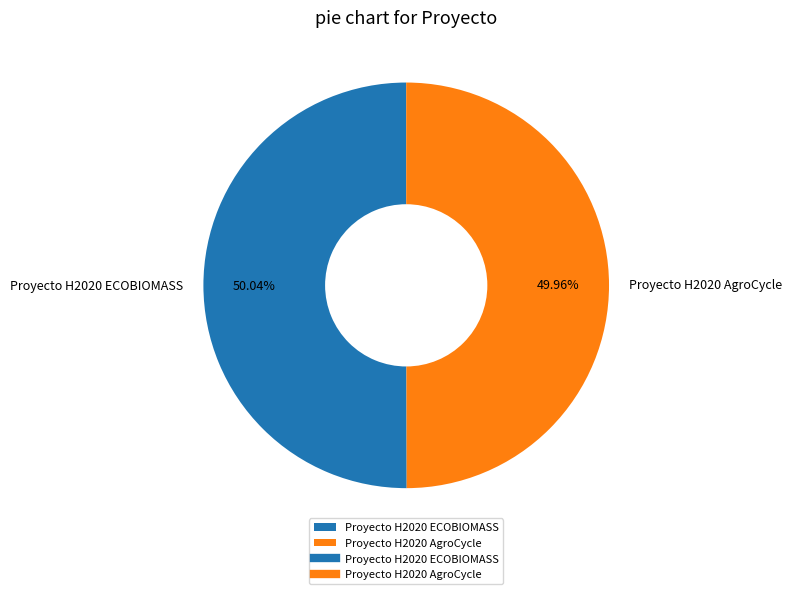

What is the total percentage of Proyecto H2020 AgroCycle and Proyecto H2020 ECOBIOMASS?

100.0%